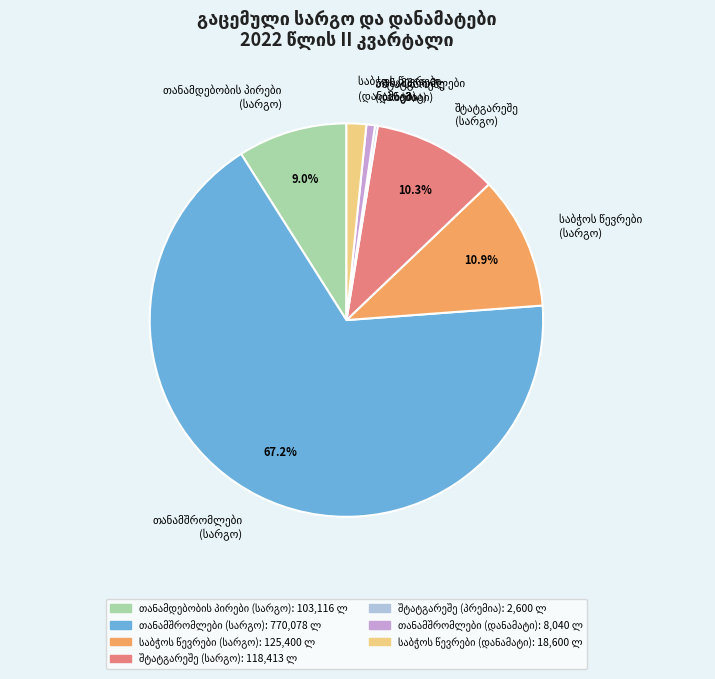

Is there any slice that represents more than half of the pie?

Yes